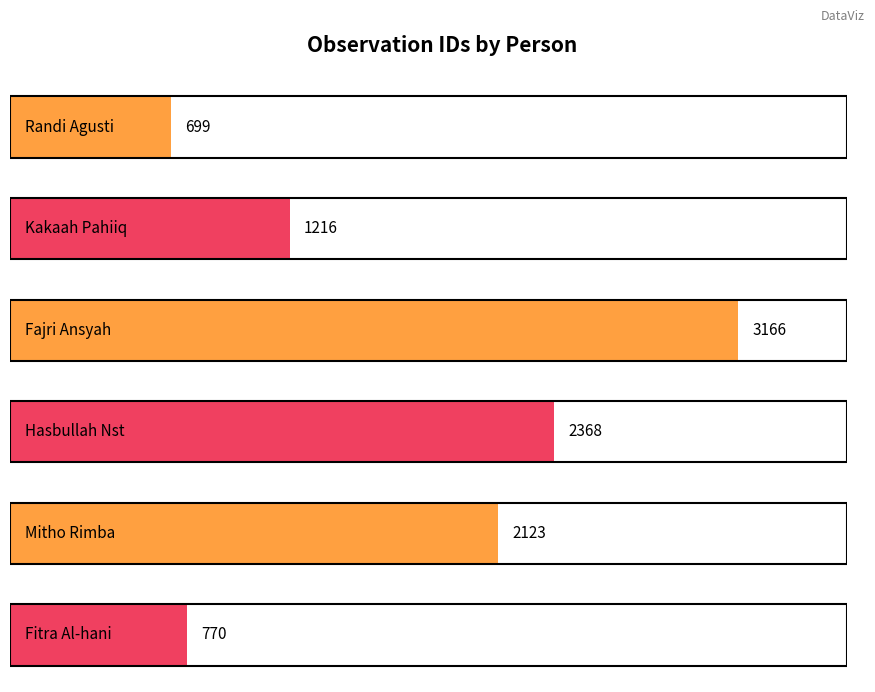

What is the sum of all values?

10342